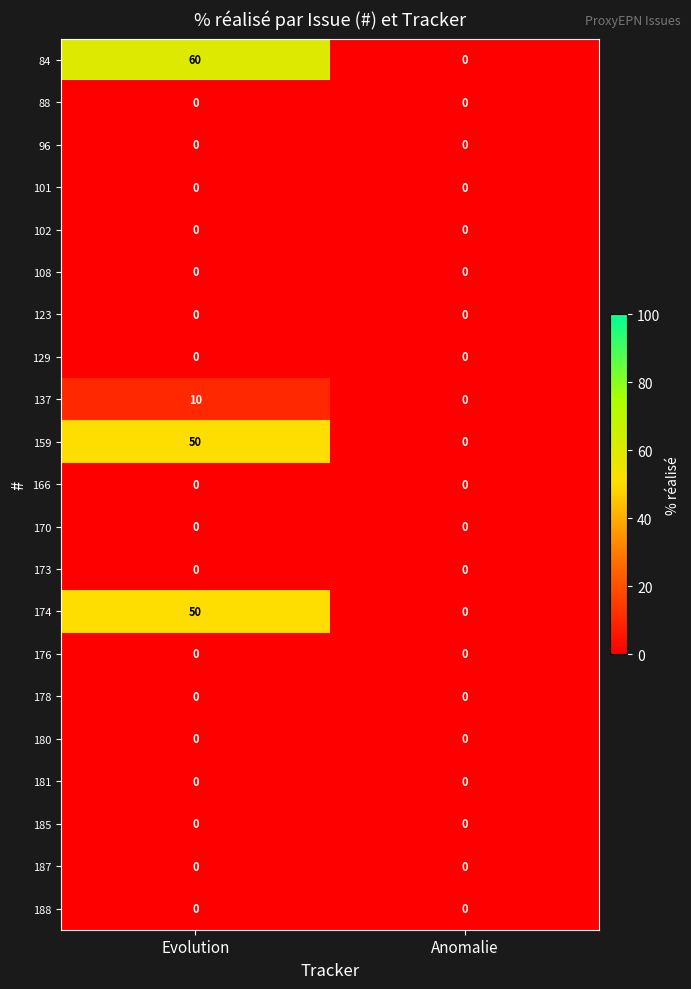

True or false: 96 has a value of 0 at Anomalie.

True